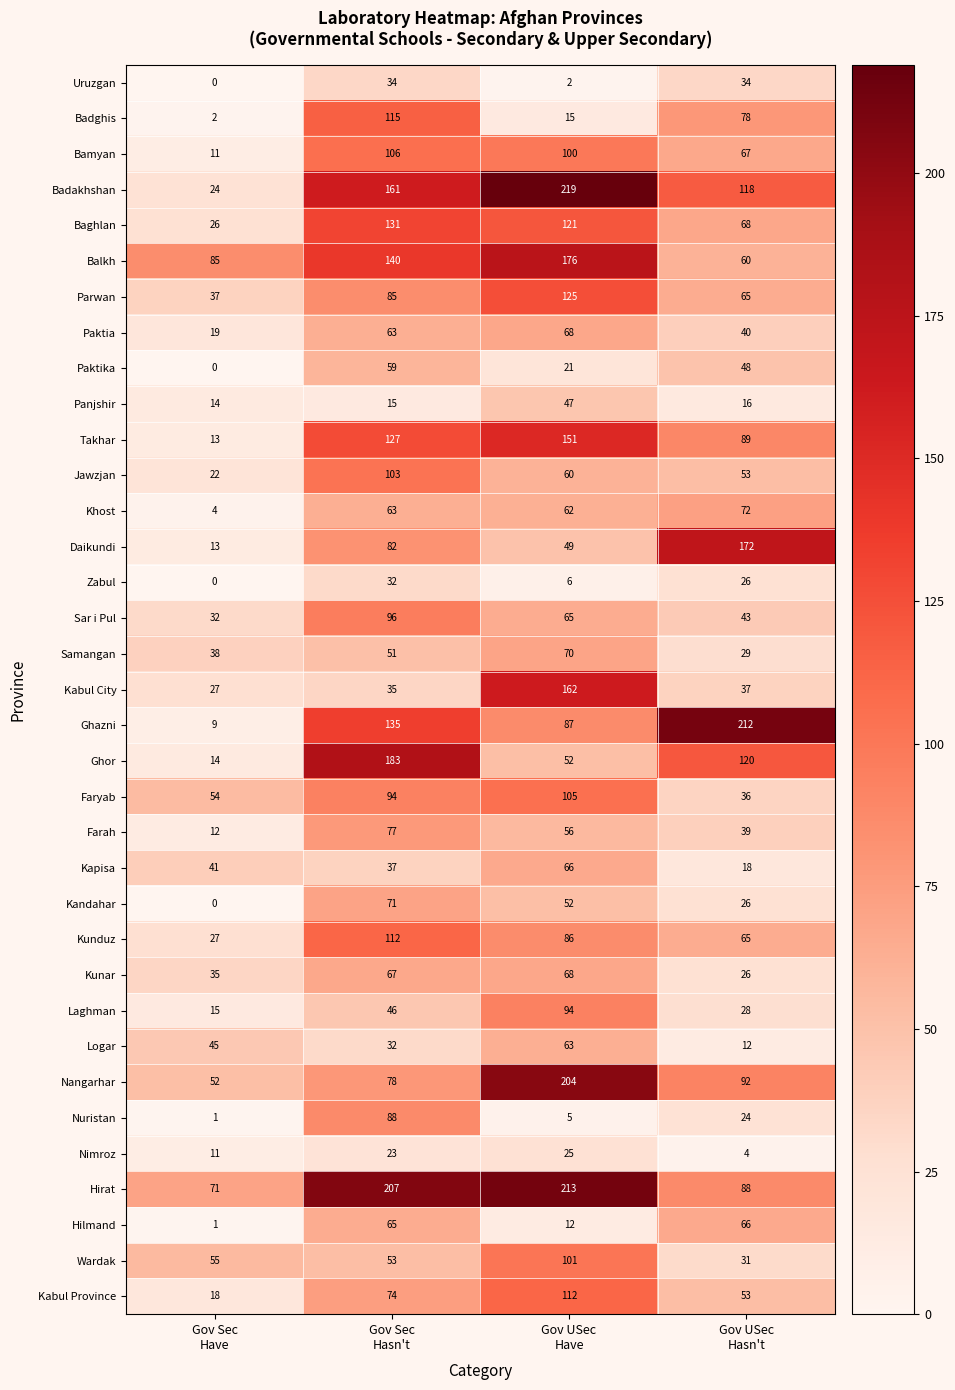

How many values in the Hilmand series are below 65?

2